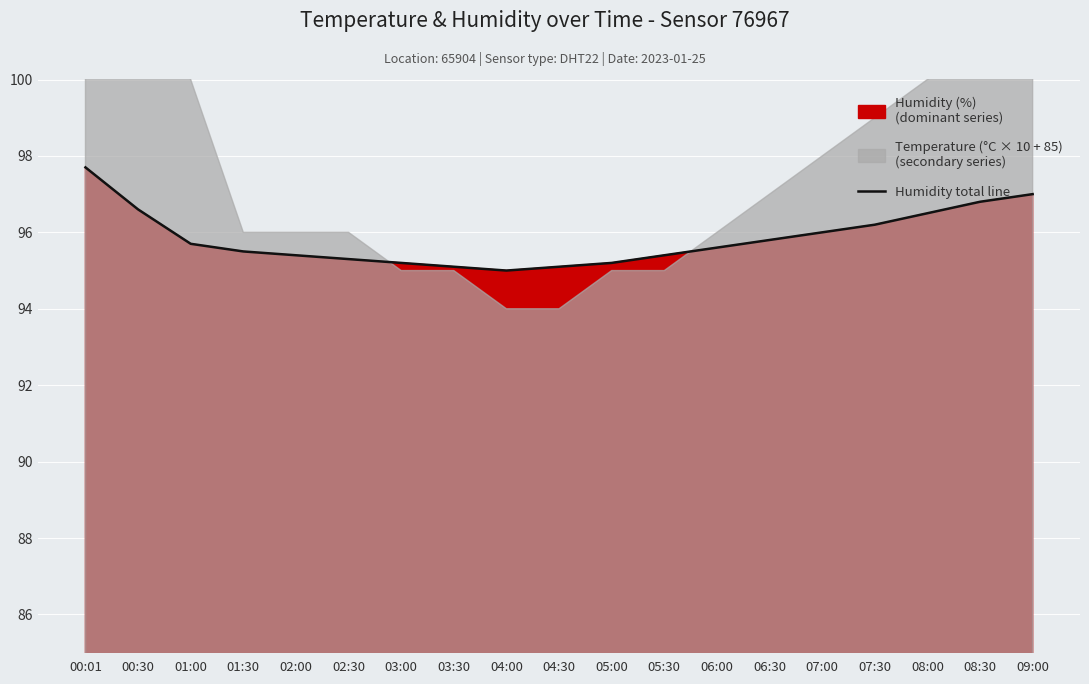

True or false: Humidity total line has a value of 172.8 at 08:30.

False